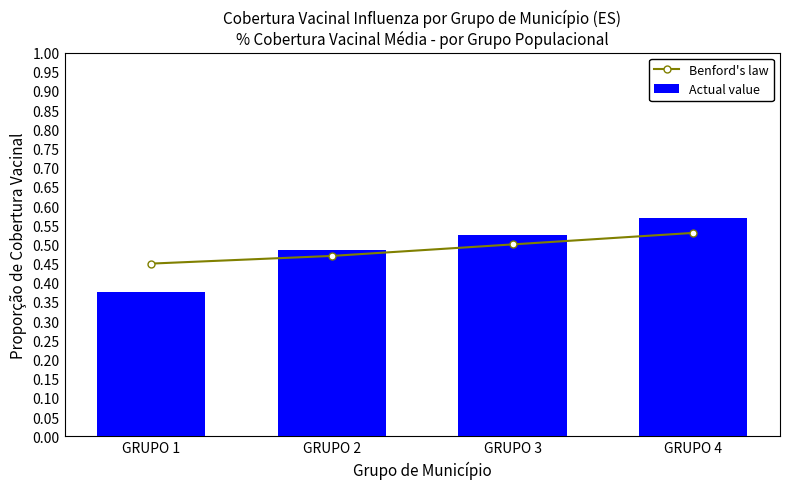

What is the value of the Actual value bar at the 1st from the left?

0.4